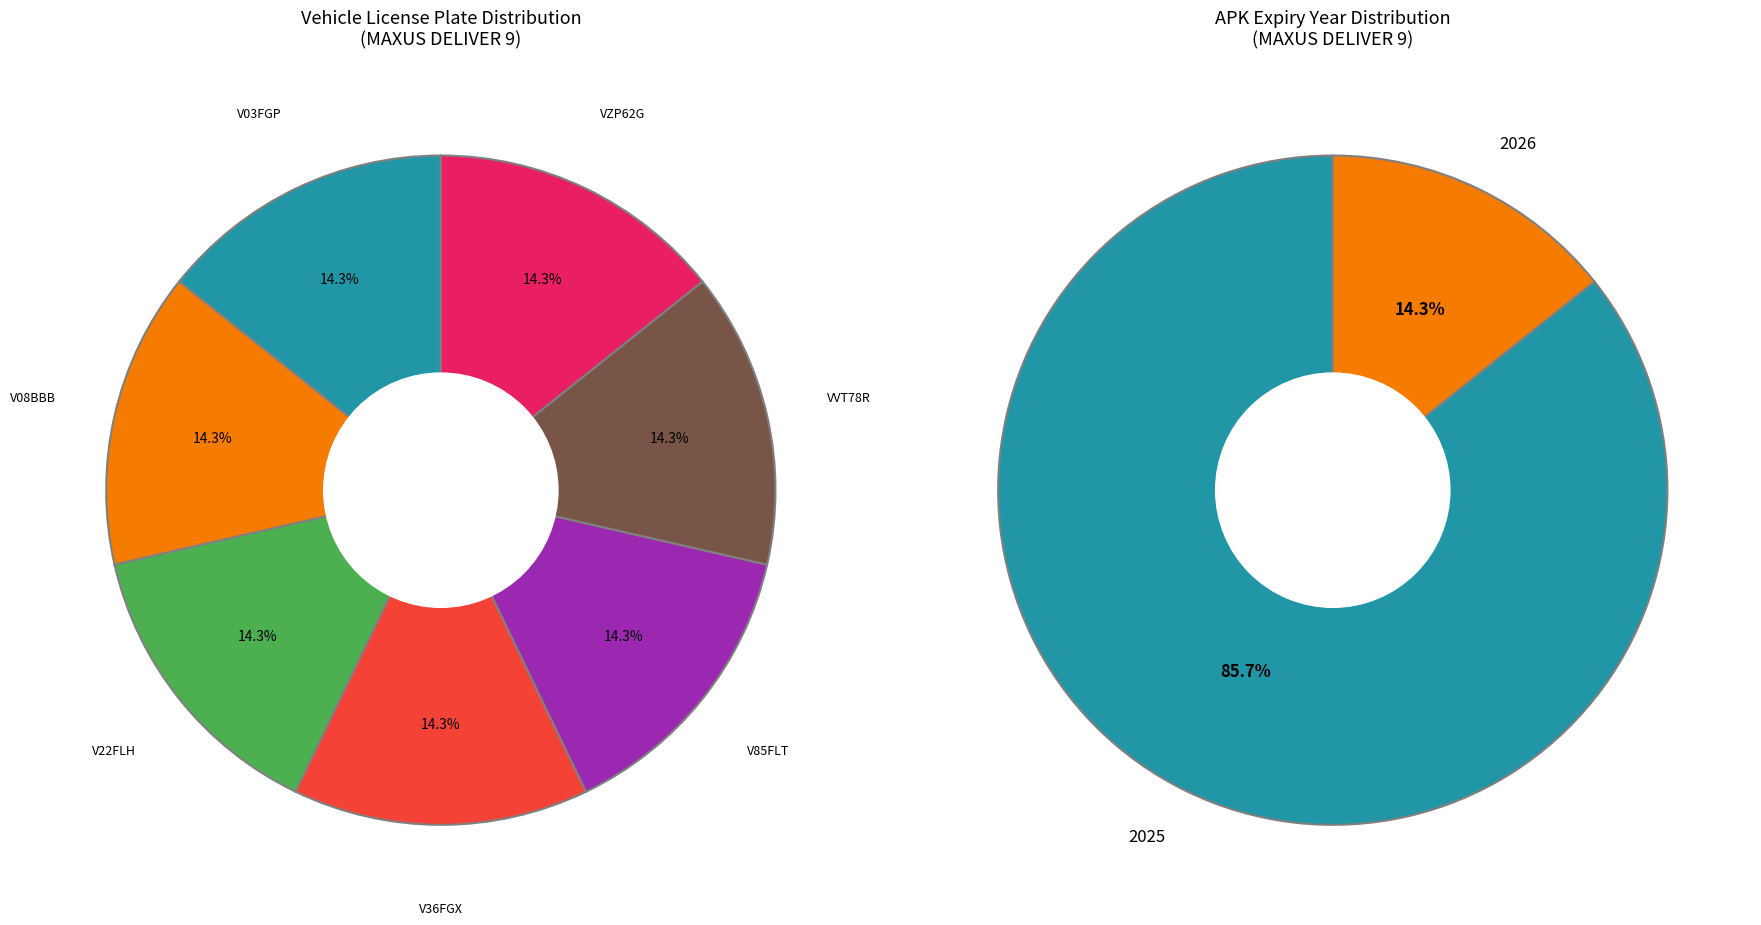

What percentage is NOT represented by V36FGX?

85.7%